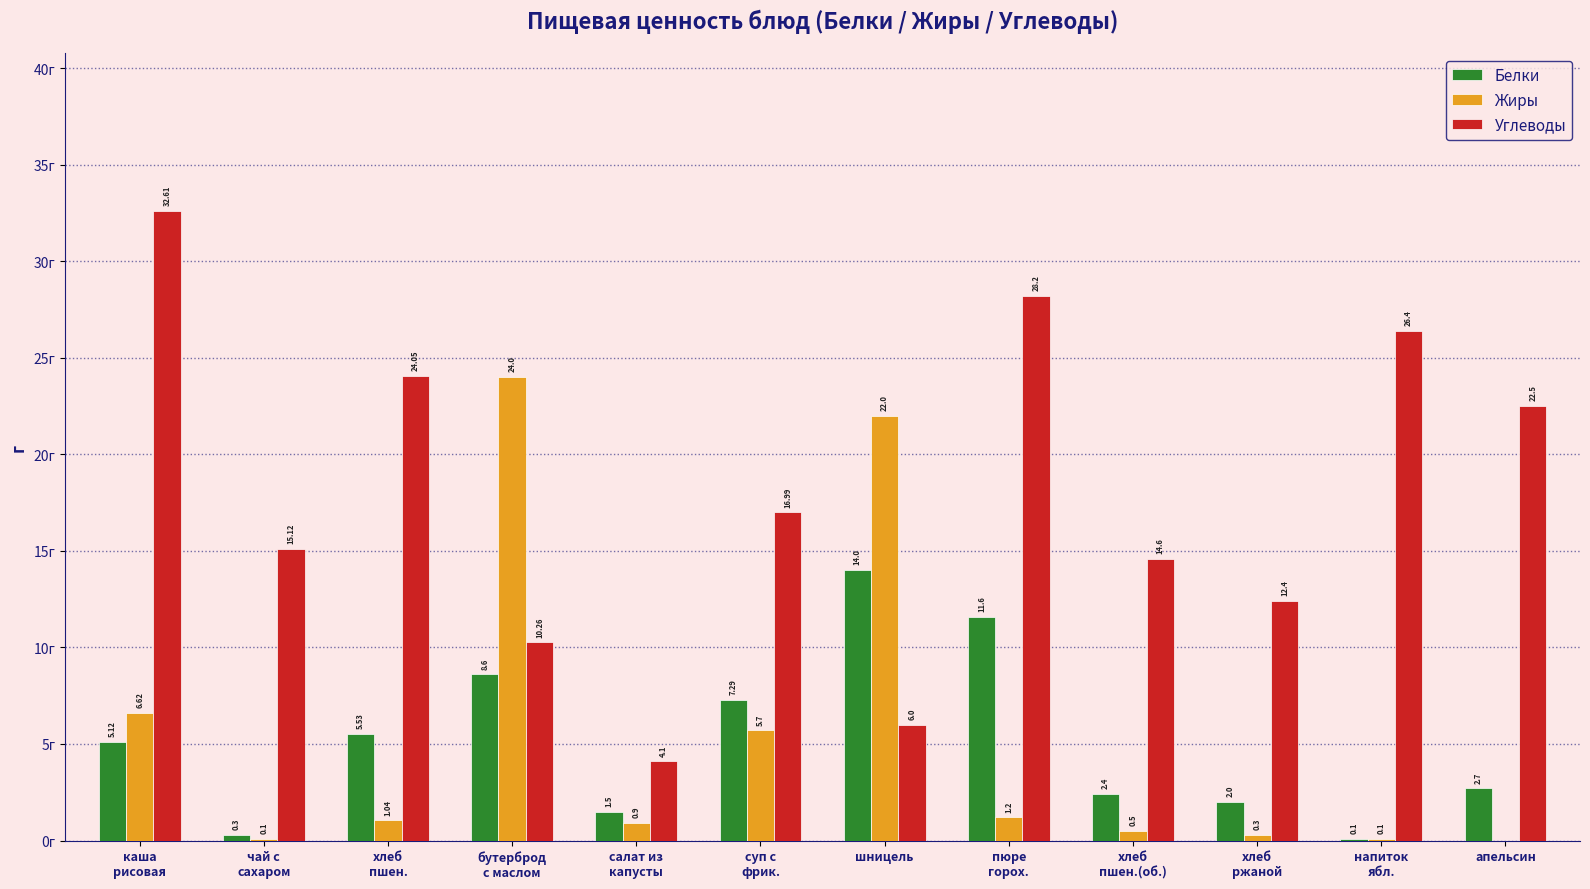

Which series has the largest total across all categories?

Углеводы